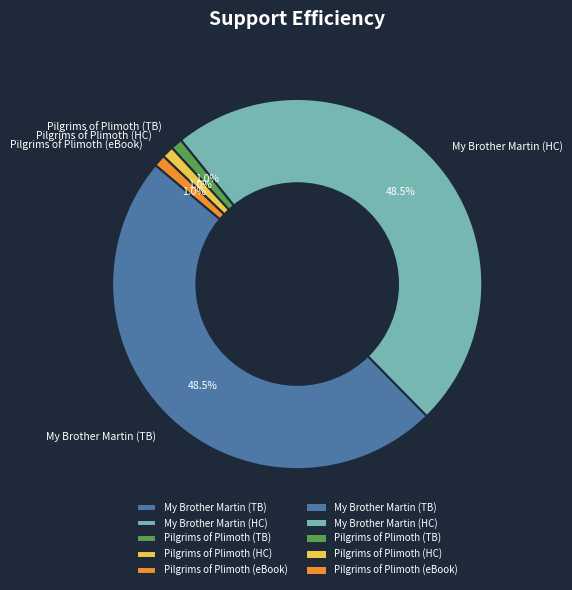

Is there any slice that represents more than half of the pie?

No